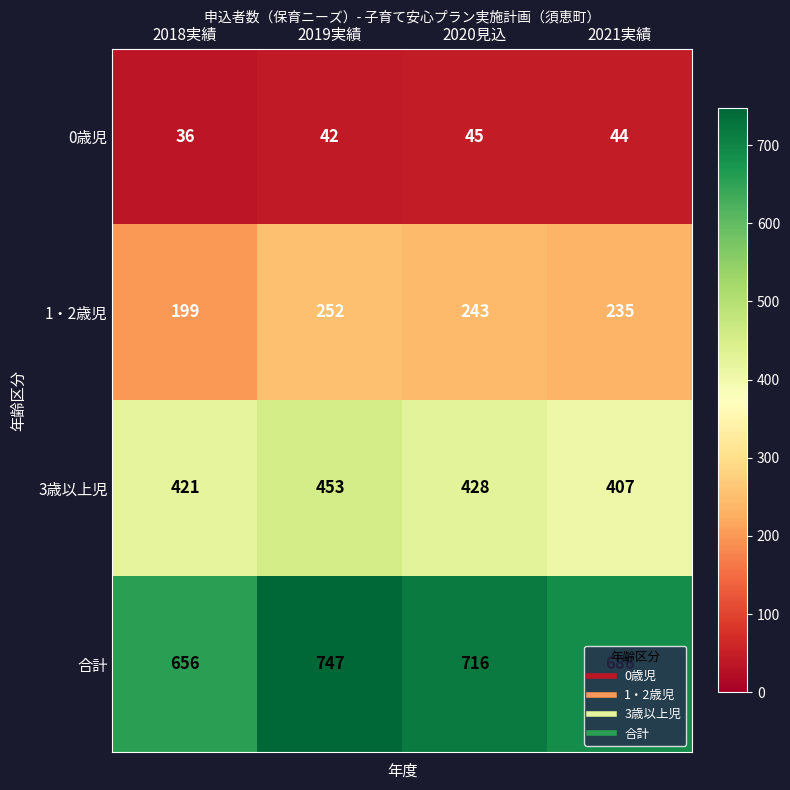

At which category does the chart reach its peak across all series?

2019実績